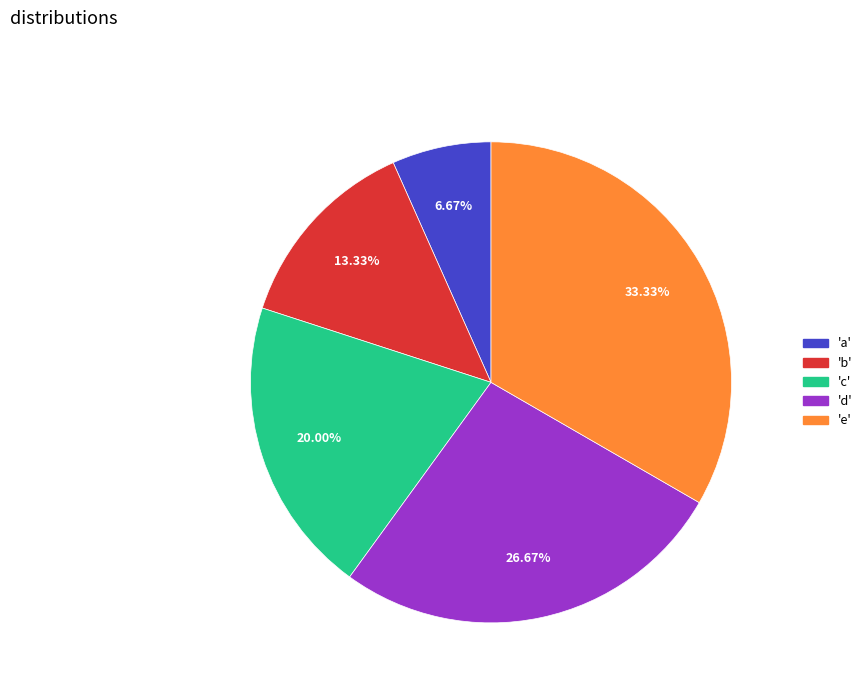

Is there any slice that represents more than half of the pie?

No